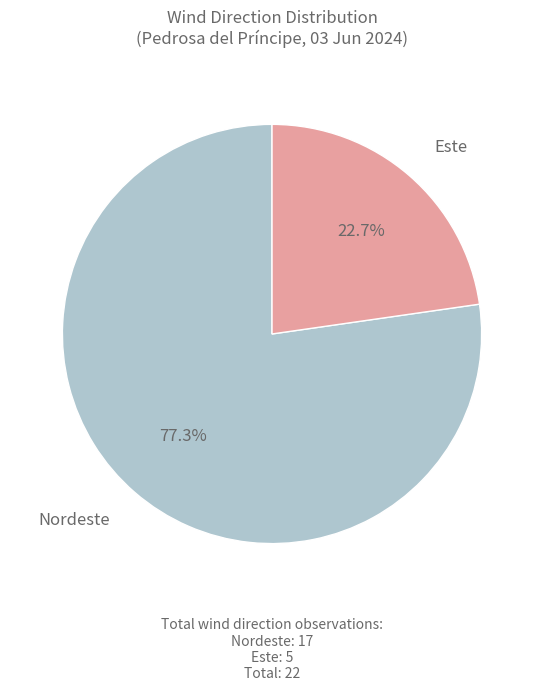

Does any single category account for the majority?

Yes